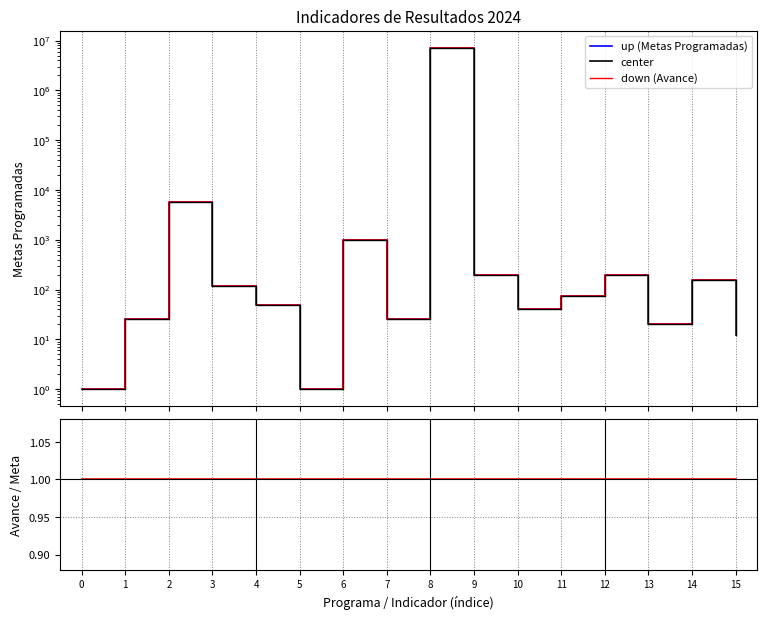

Is it true that Metas Programadas (up) equals 82 at 9?

False